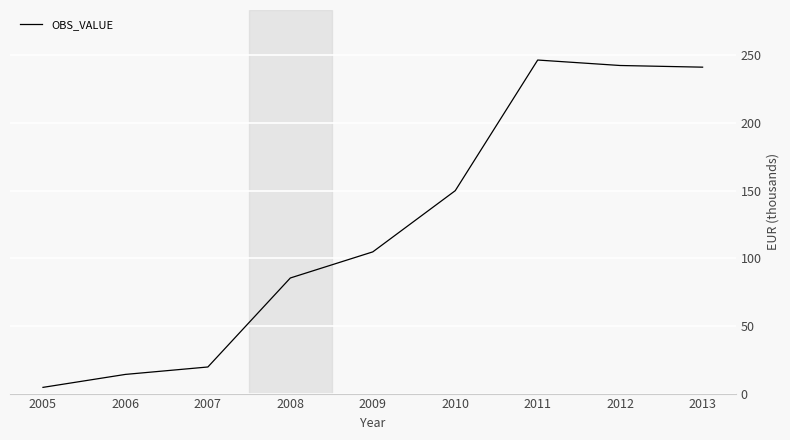

What is the change in value from 2005 to 2012?

+237.8